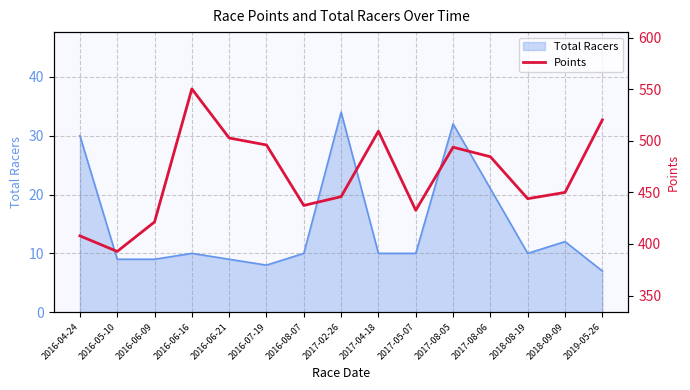

At which category does the chart reach its peak across all series?

2016-06-16